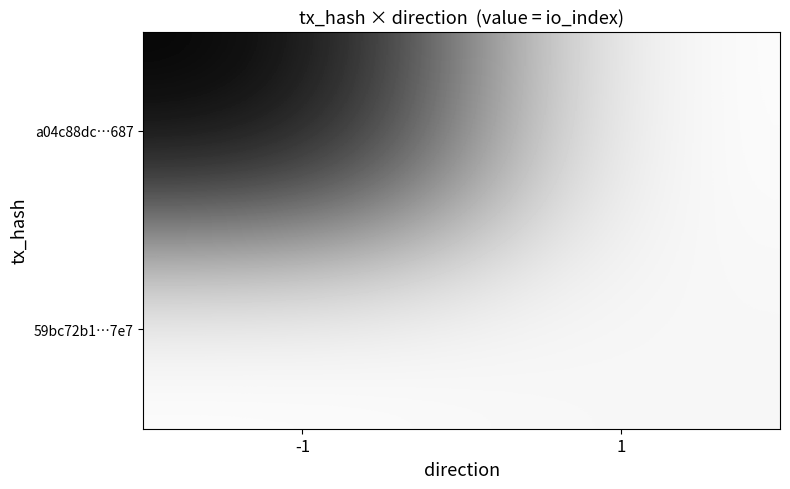

Reading left to right, transcribe all the data shown in this chart.

a04c88dc…687: -1=293	1=0
59bc72b1…7e7: -1=0	1=10